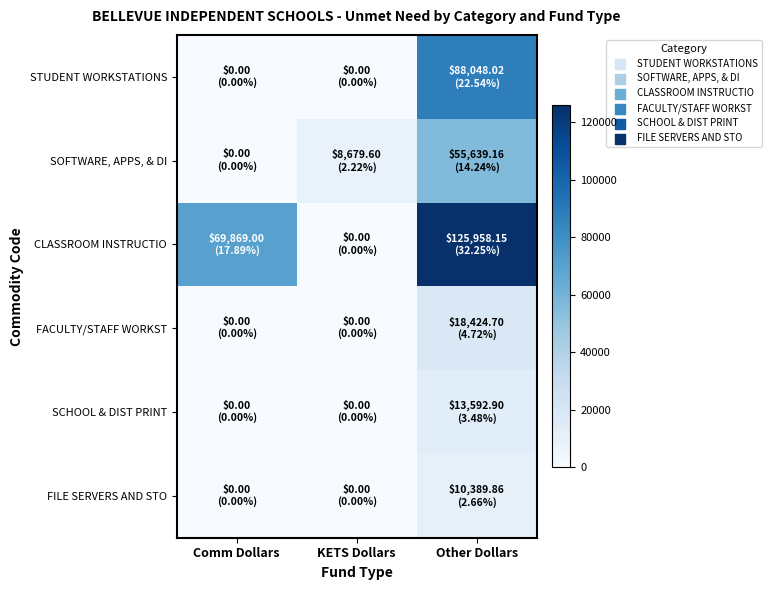

What is the difference between the highest and lowest values at KETS Dollars?

8679.6